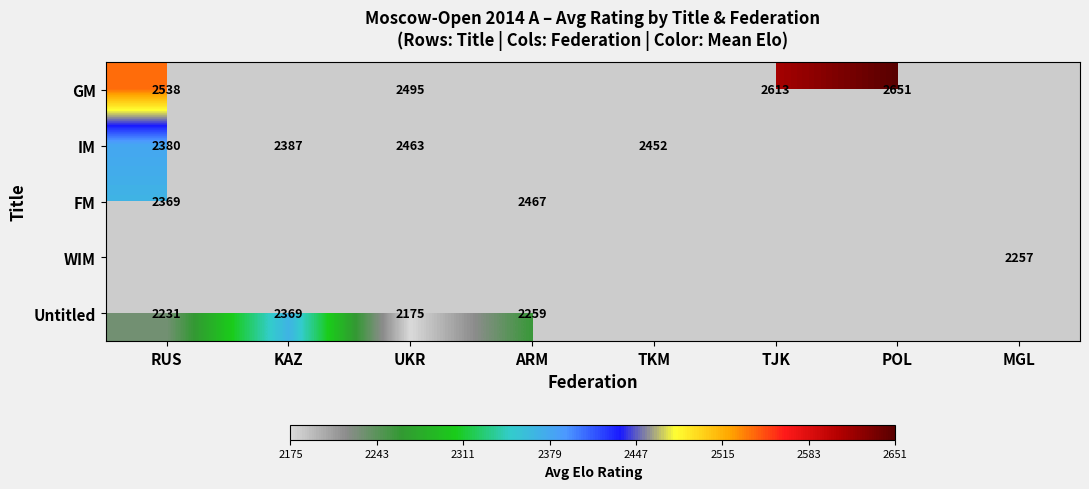

The WIM series shows 3143 at MGL. True or false?

False